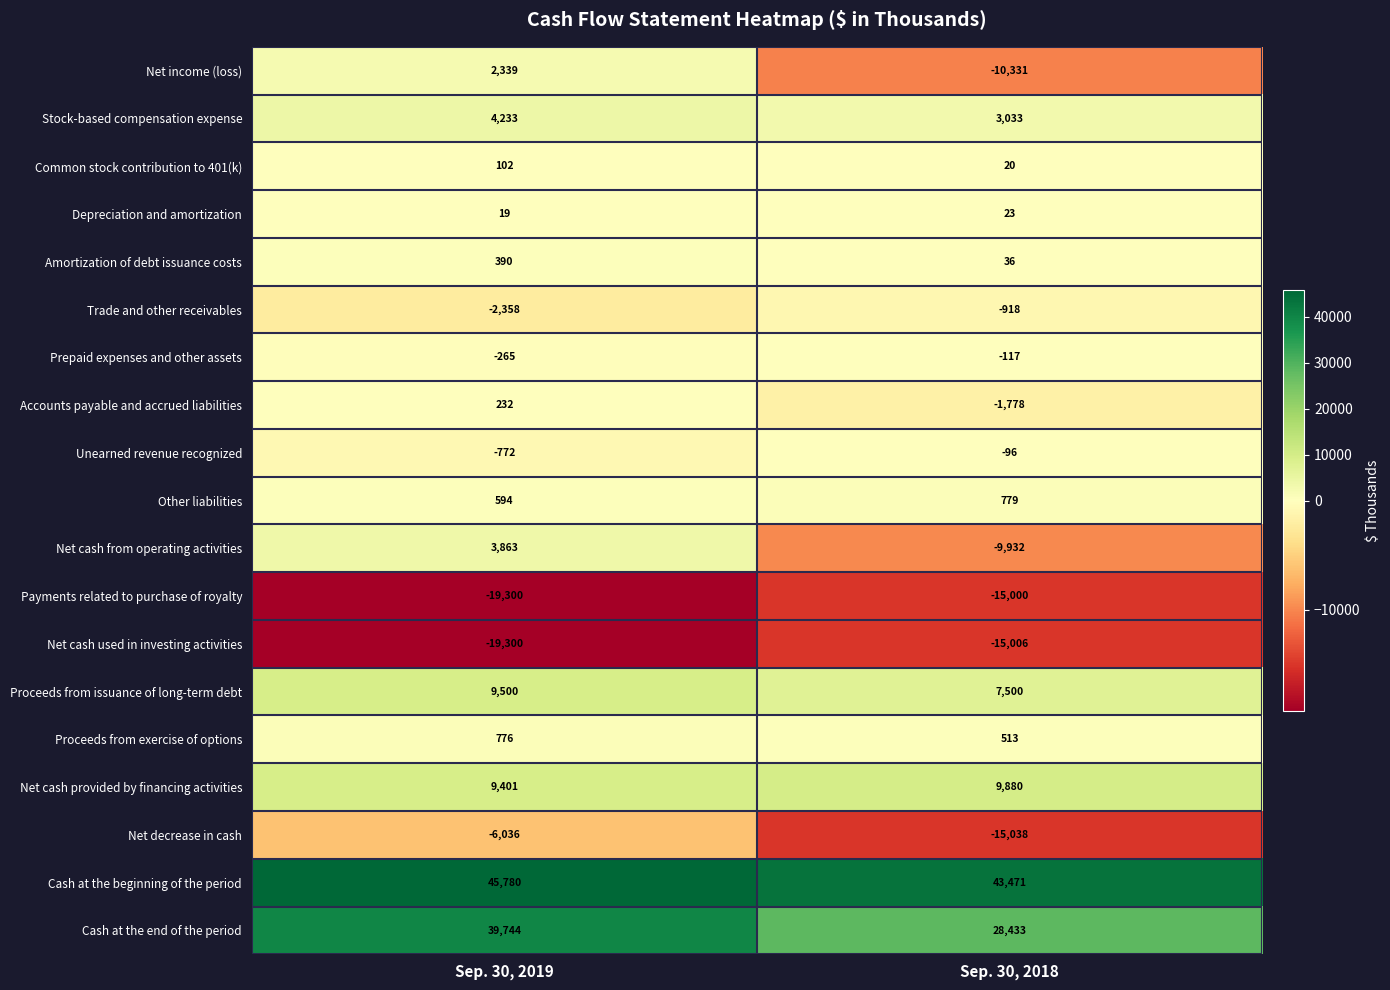

What is the difference between the Depreciation and amortization values at Sep. 30, 2018 and Sep. 30, 2019?

4